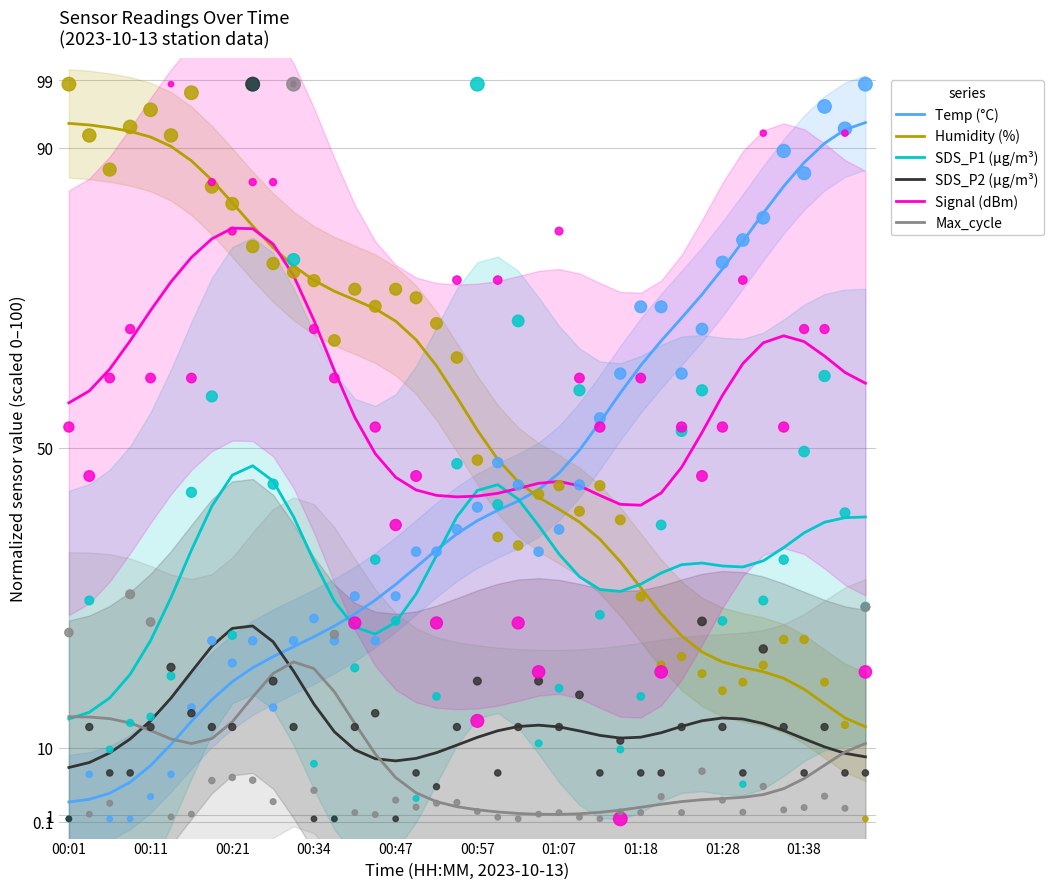

What is the total value across all series at 25?

180.9